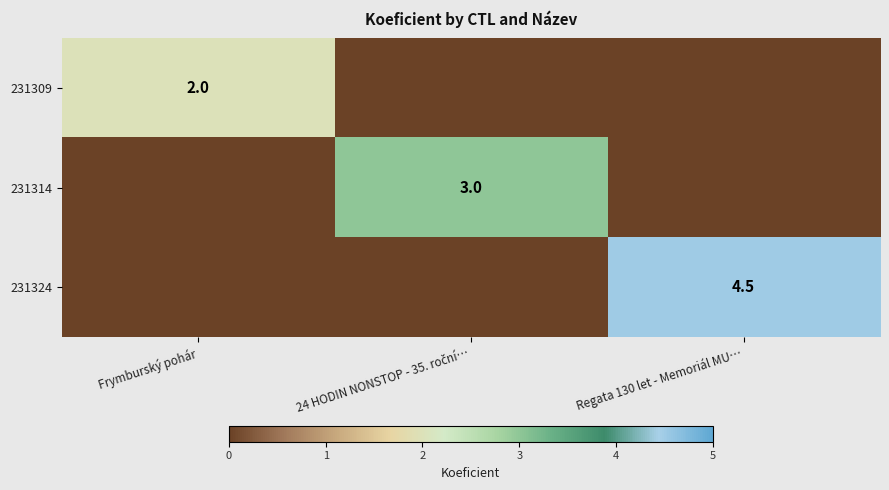

Is it true that 231324 equals 4.5 at Regata 130 let - Memoriál MU…?

True